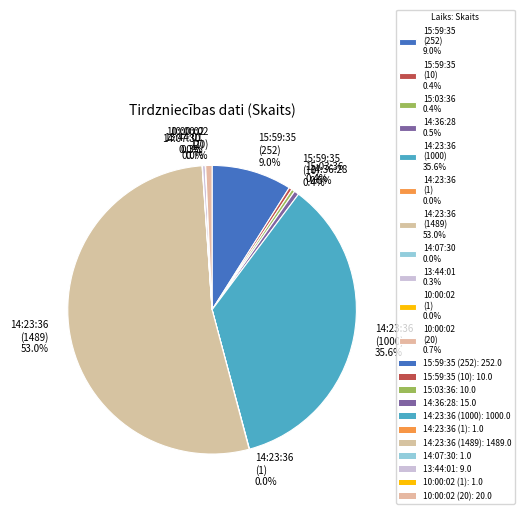

To the nearest percent, what is the combined percentage of 14:36:28 and 13:44:01?

1%